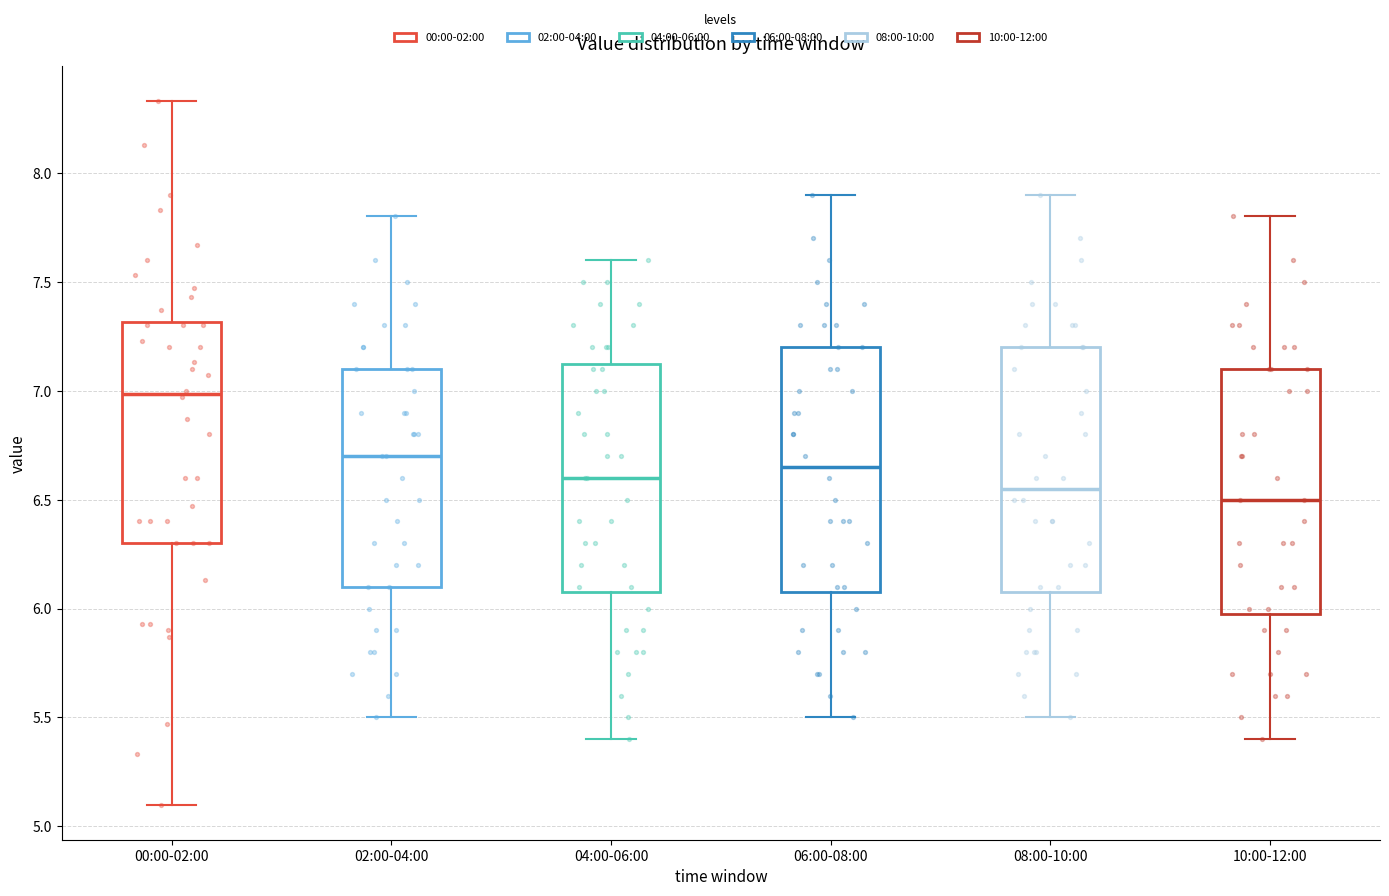

Reading left to right, read every box against the y-axis: the position of its median line, the range the box covers, and the ends of its whiskers. The values are not printed on the chart, so give them approximately, as read against the axis.

00:00-02:00: median 7.00, box 6.30 to 7.30, whiskers 5.10 to 8.35
02:00-04:00: median 6.70, box 6.10 to 7.10, whiskers 5.50 to 7.80
04:00-06:00: median 6.60, box 6.10 to 7.15, whiskers 5.40 to 7.60
06:00-08:00: median 6.65, box 6.10 to 7.20, whiskers 5.50 to 7.90
08:00-10:00: median 6.55, box 6.10 to 7.20, whiskers 5.50 to 7.90
10:00-12:00: median 6.50, box 6.00 to 7.10, whiskers 5.40 to 7.80